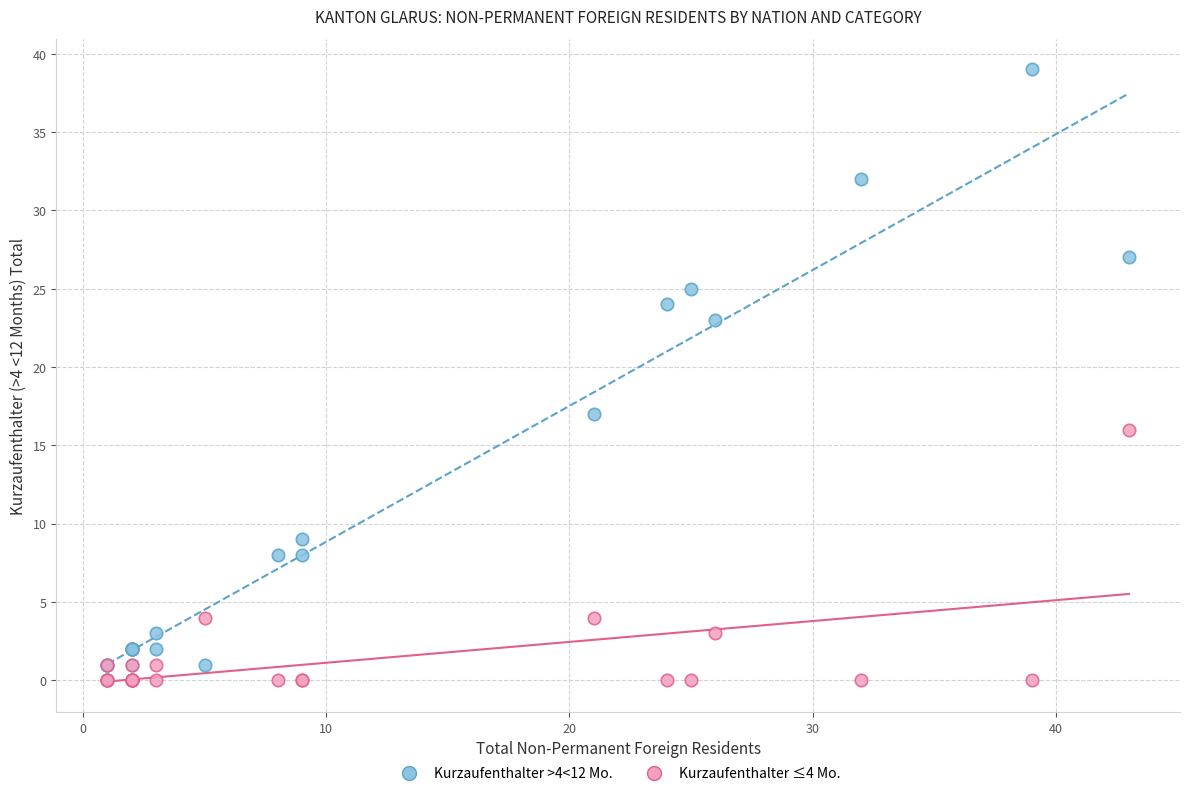

Across all series, what Y value is closest to 19?

17